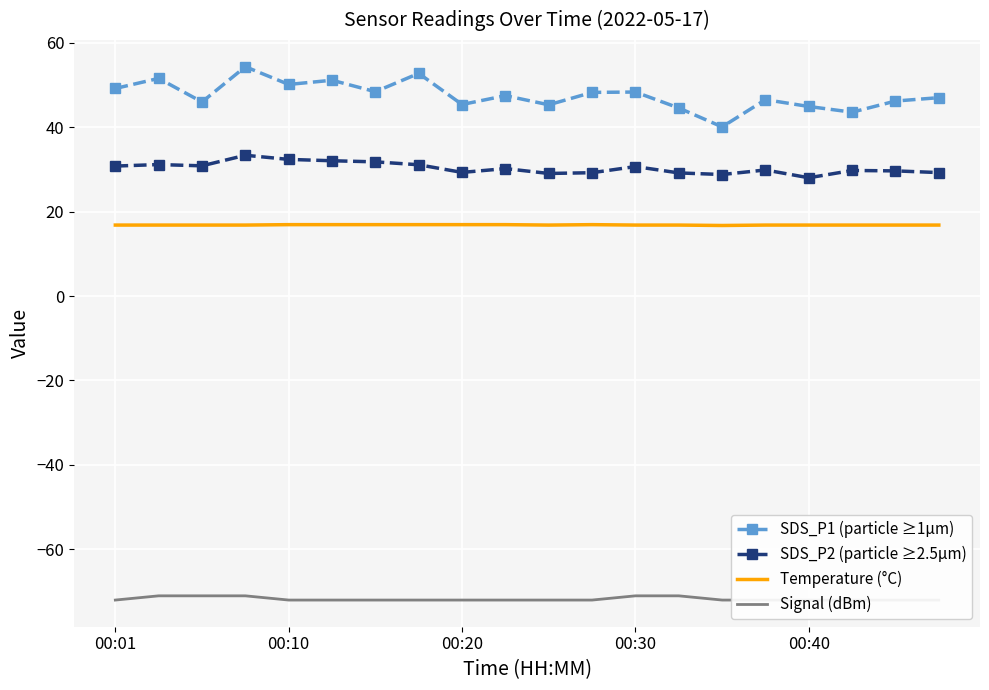

True or false: Temperature (°C) and SDS_P2 (particle ≥2.5µm) intersect in this chart.

False